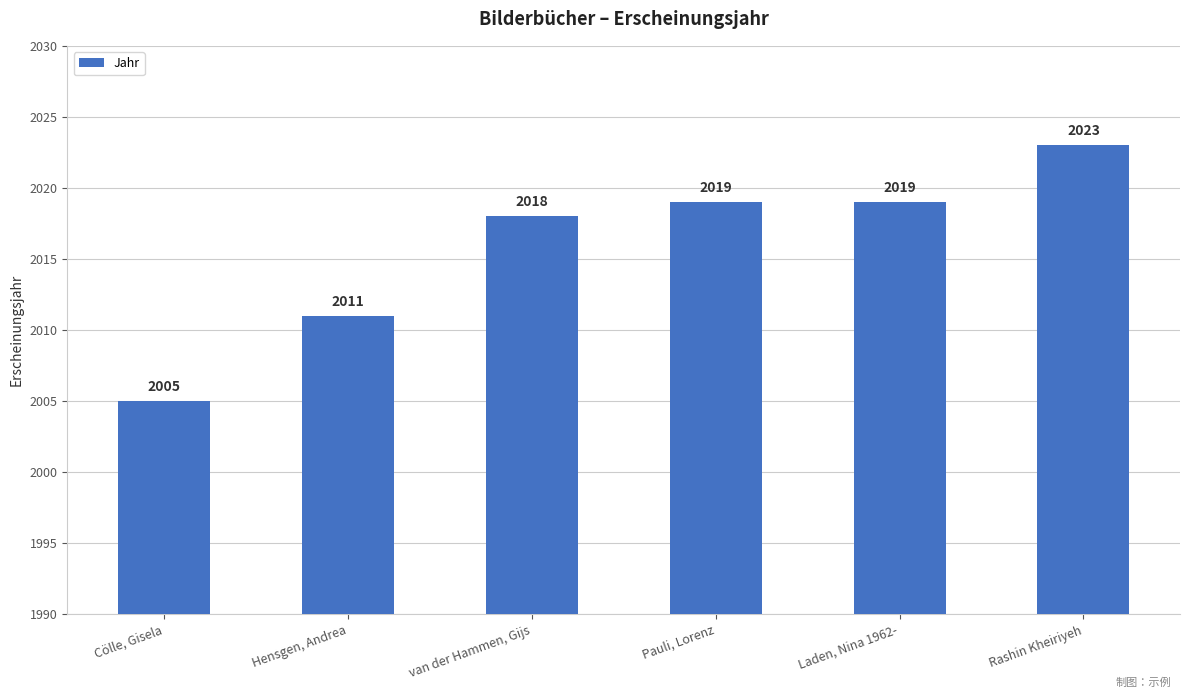

At which category does the chart reach its minimum across all series?

Cölle, Gisela